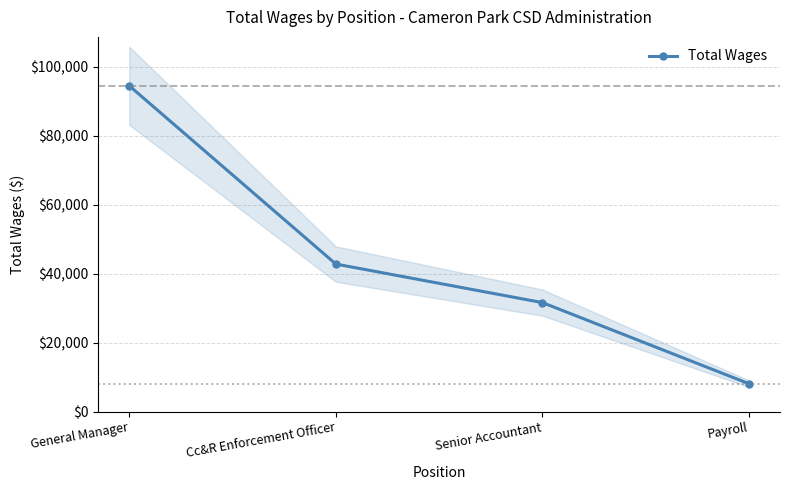

The value at General Manager is 129919. True or false?

False